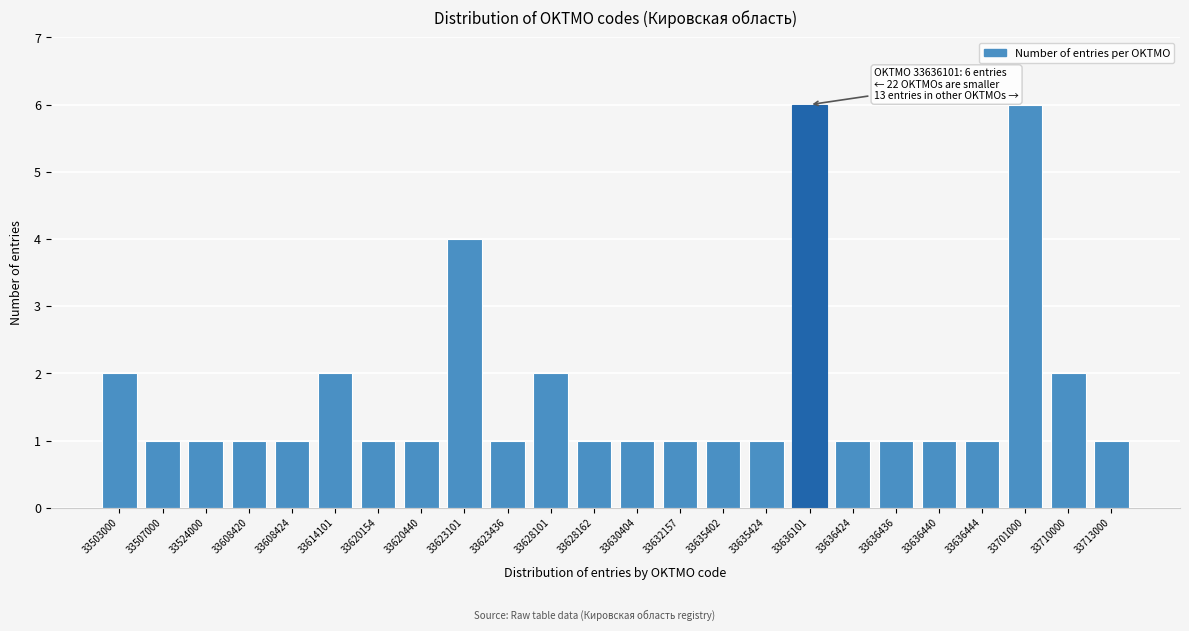

Reading left to right, extract all data points from this chart.

33503000=2	33507000=1	33524000=1	33608420=1	33608424=1	33614101=2	33620154=1	33620440=1	33623101=4	33623436=1	33628101=2	33628162=1	33630404=1	33632157=1	33635402=1	33635424=1	33636101=6	33636424=1	33636436=1	33636440=1	33636444=1	33701000=6	33710000=2	33713000=1